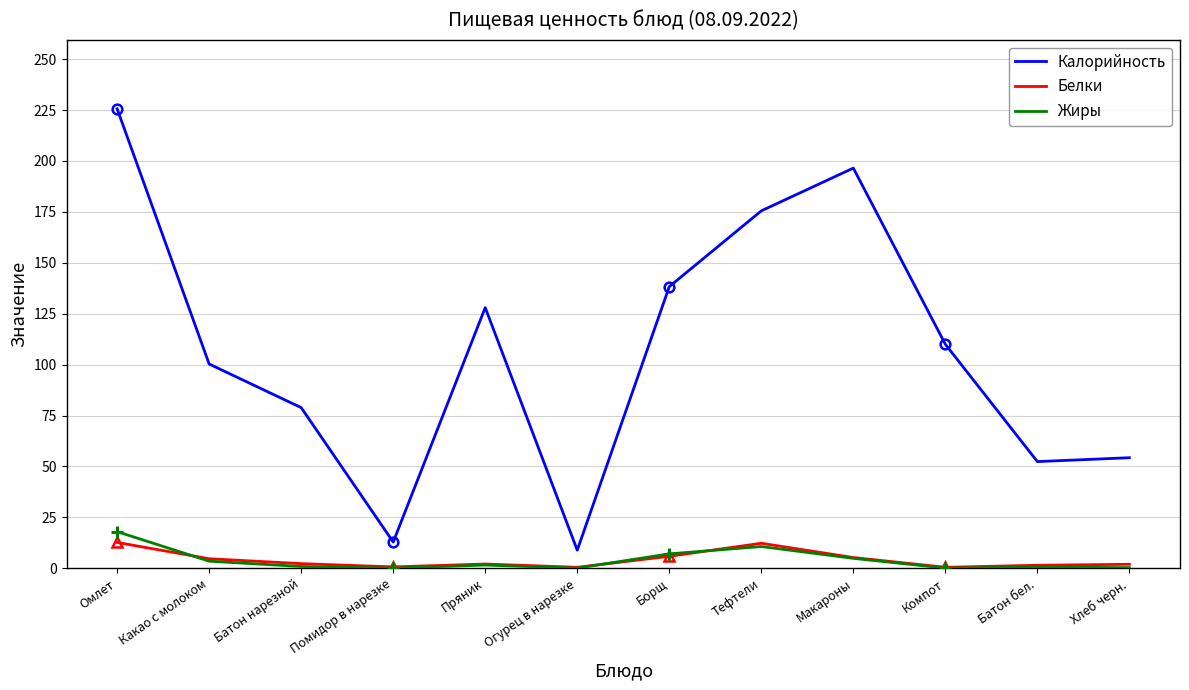

Is this an area chart (filled region under the line)?

No